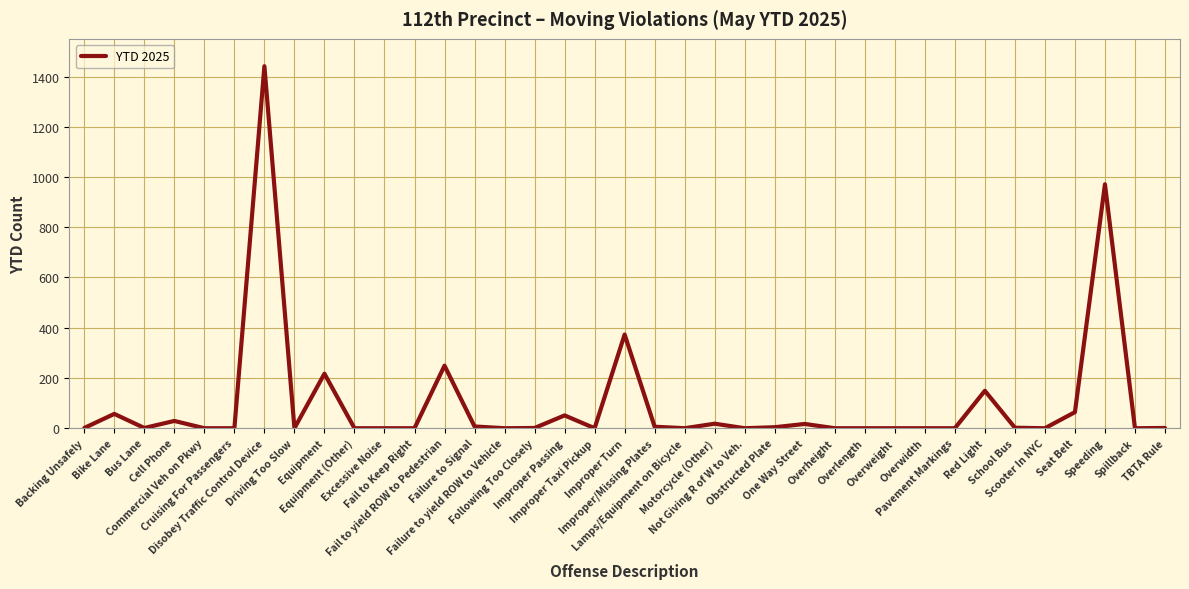

What is the greatest value displayed?

1441